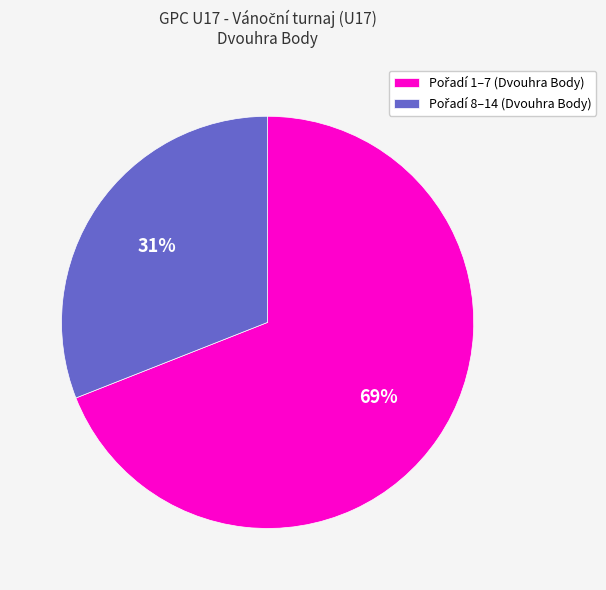

Is there a majority slice in this chart?

Yes